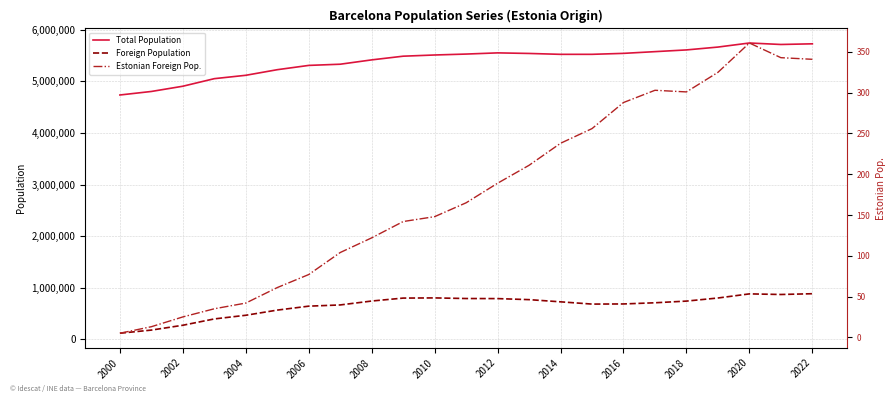

The value of Foreign Population at 2008 is 745216. True or false?

True